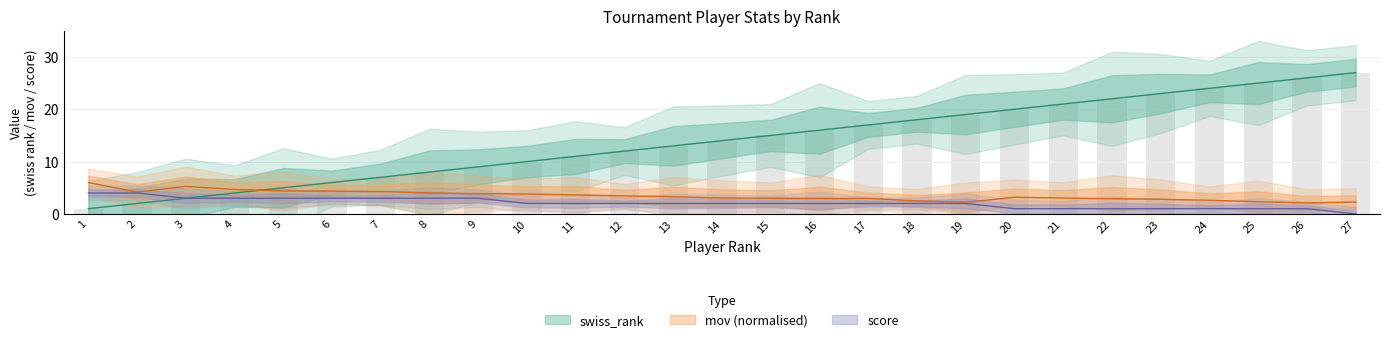

What are all the series names shown in the legend?

swiss_rank, mov, score